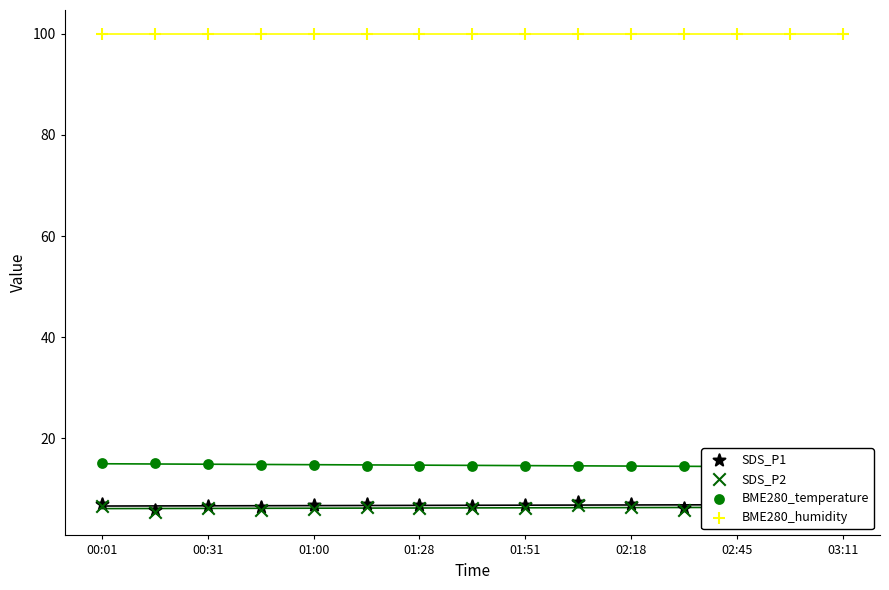

What is the total value across all series at 03:11?

127.3